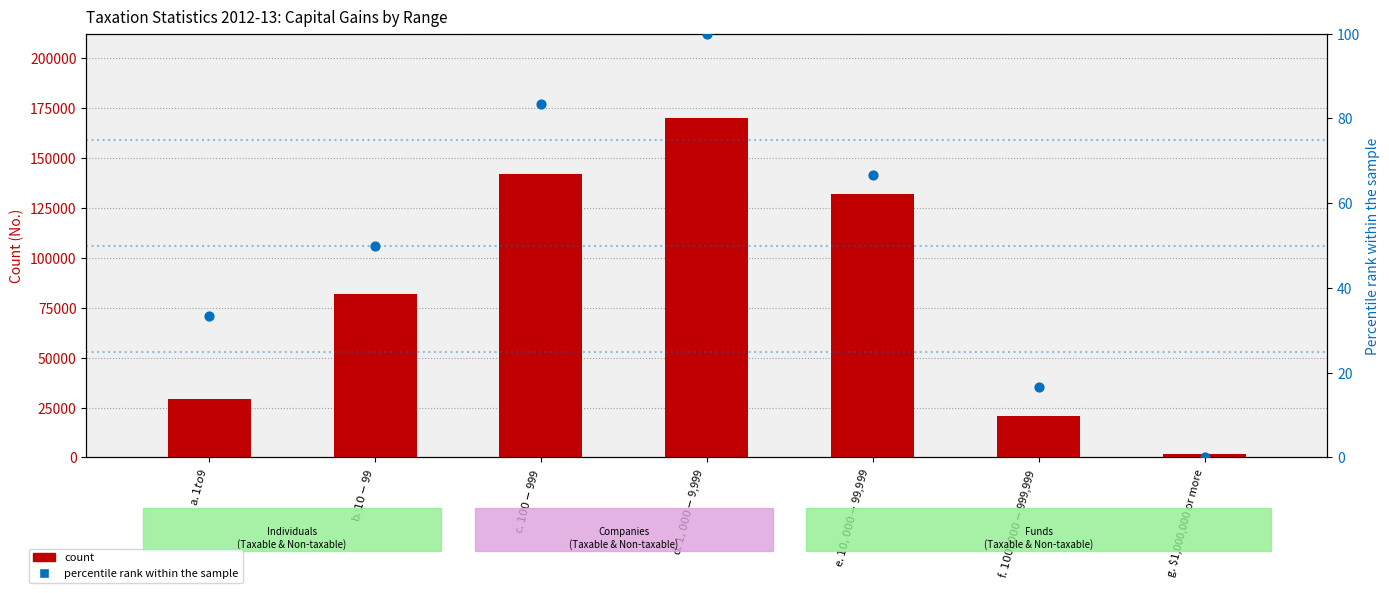

What is the total value across all series at c. $100 - $999?

142023.3